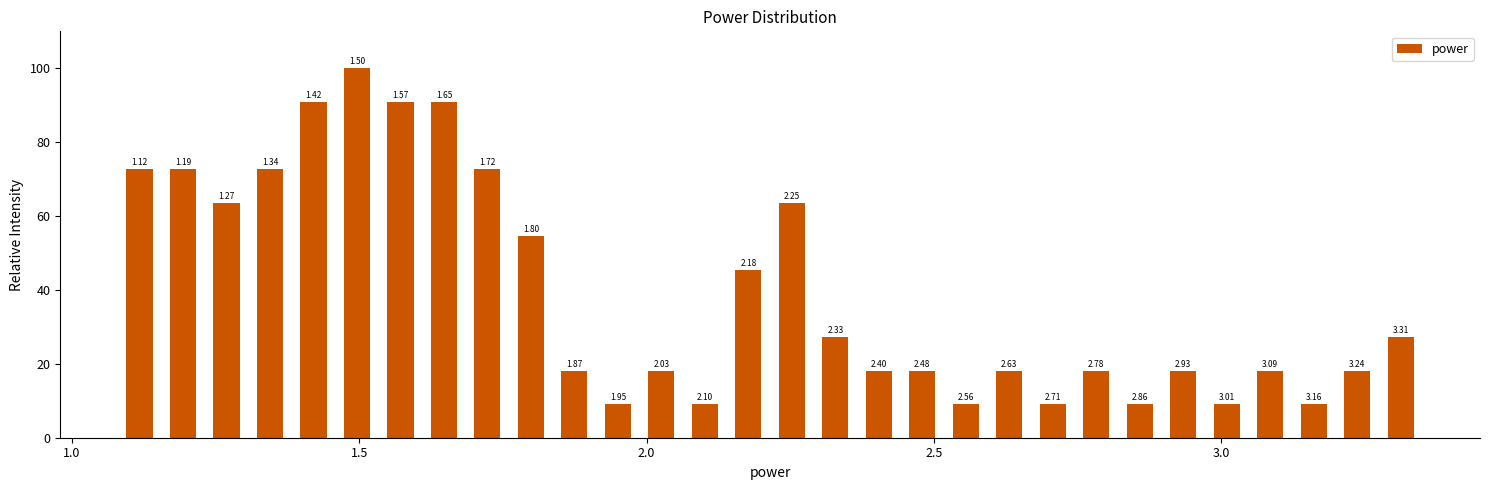

Read against the x-axis, roughly where is the centre of the tallest bar?

1.50